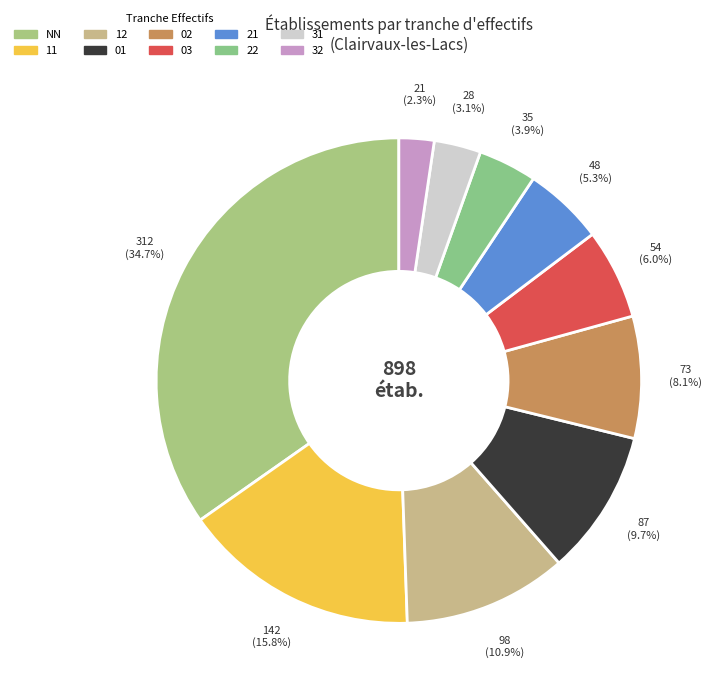

What percentage is the 11 slice, to the nearest percent?

16%